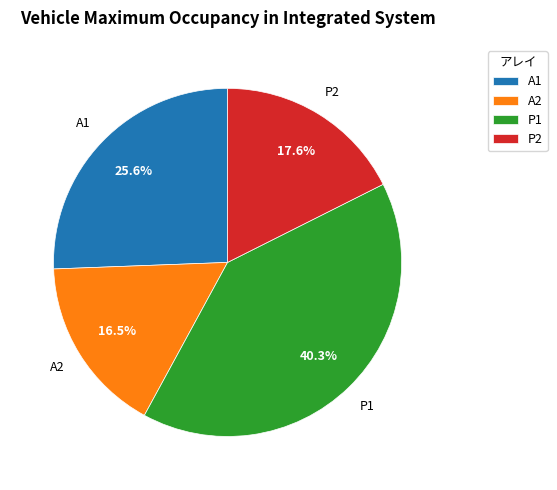

What portion of the pie excludes A2?

83.5%